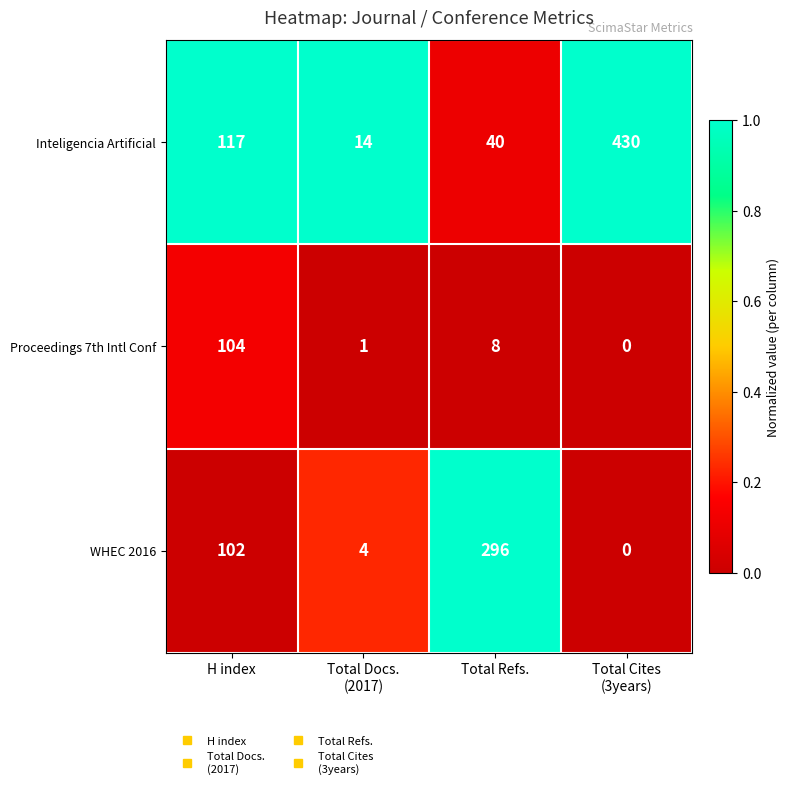

Count the number of data series in this chart.

3